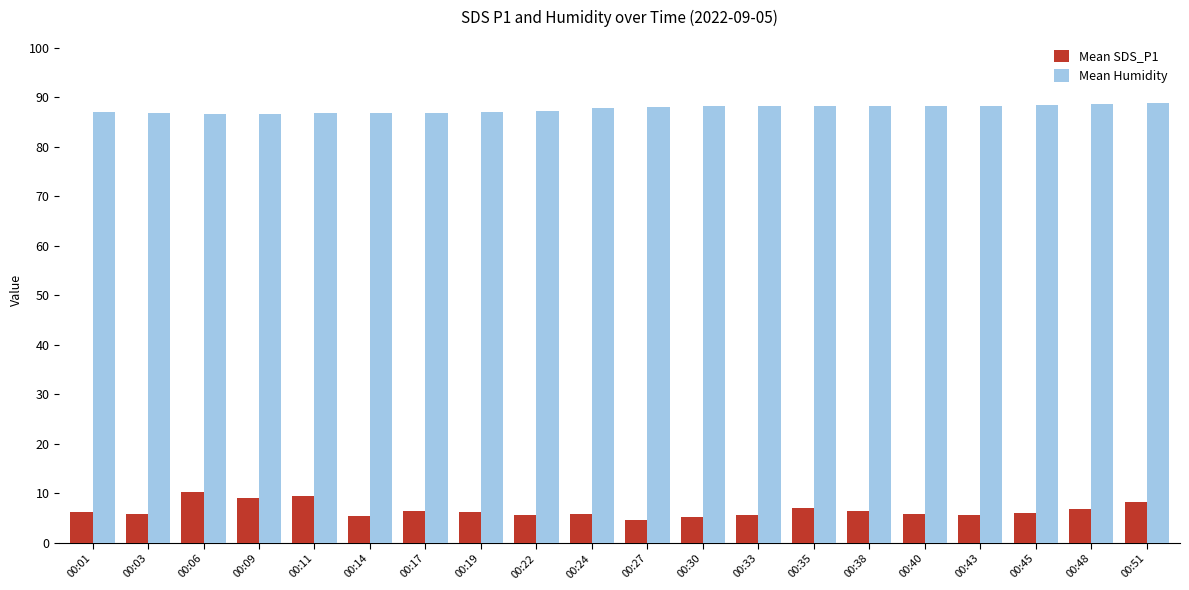

Does the chart contain any negative values?

No